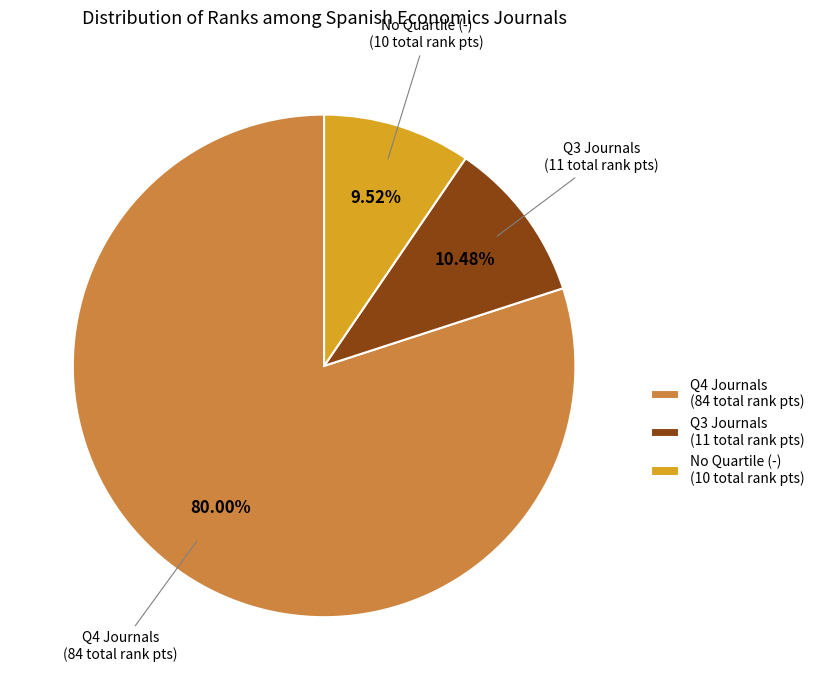

How many slices are in this pie chart?

3